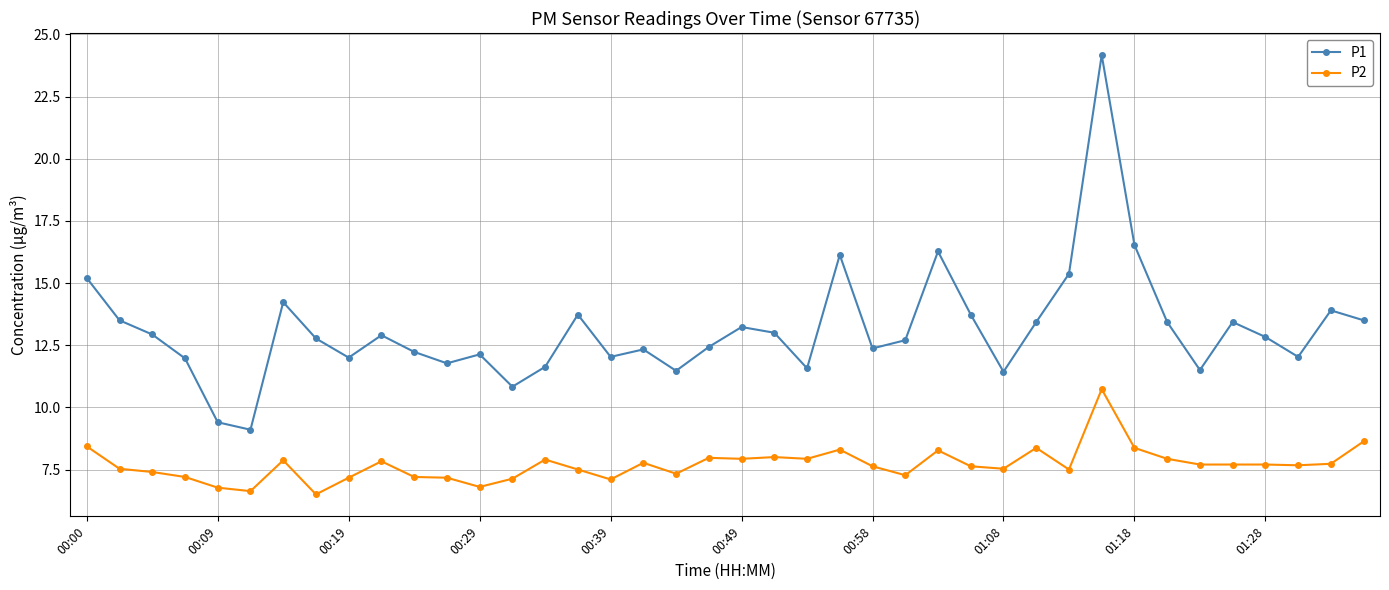

What is the value of the P1 point at the 14th from the left?

10.8